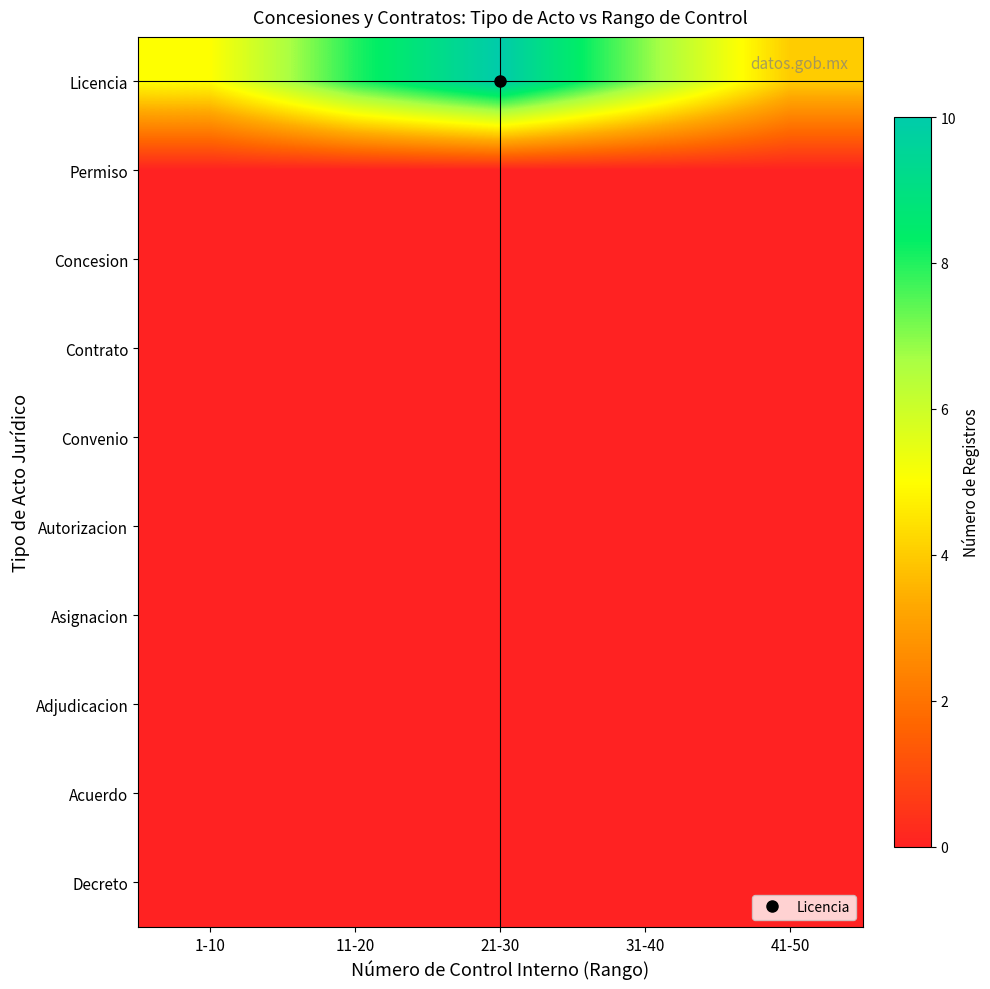

How many distinct data groups are displayed?

10